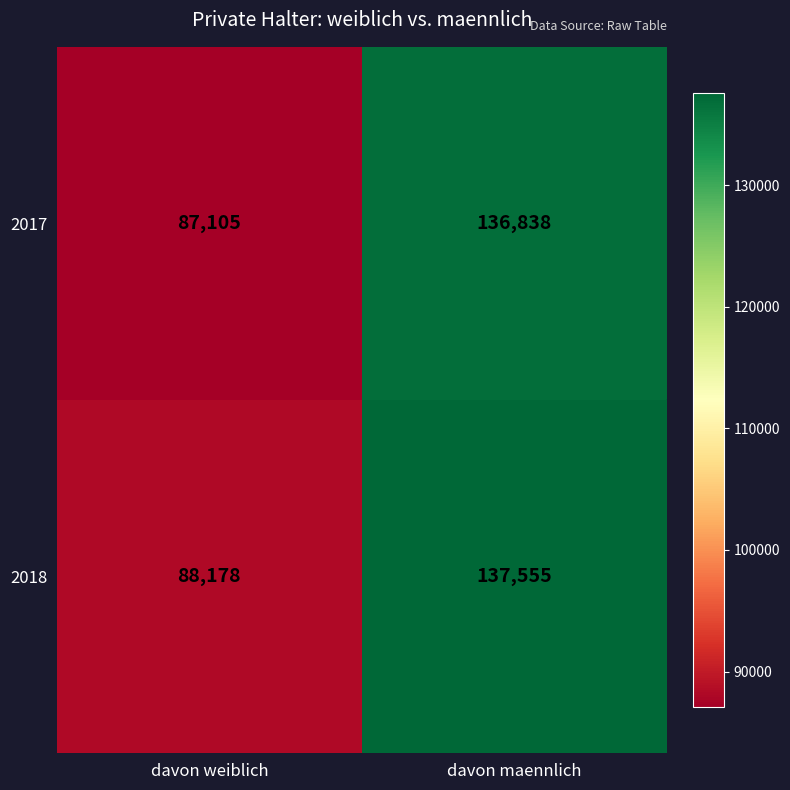

What is the average value of the 2017 series?

111972